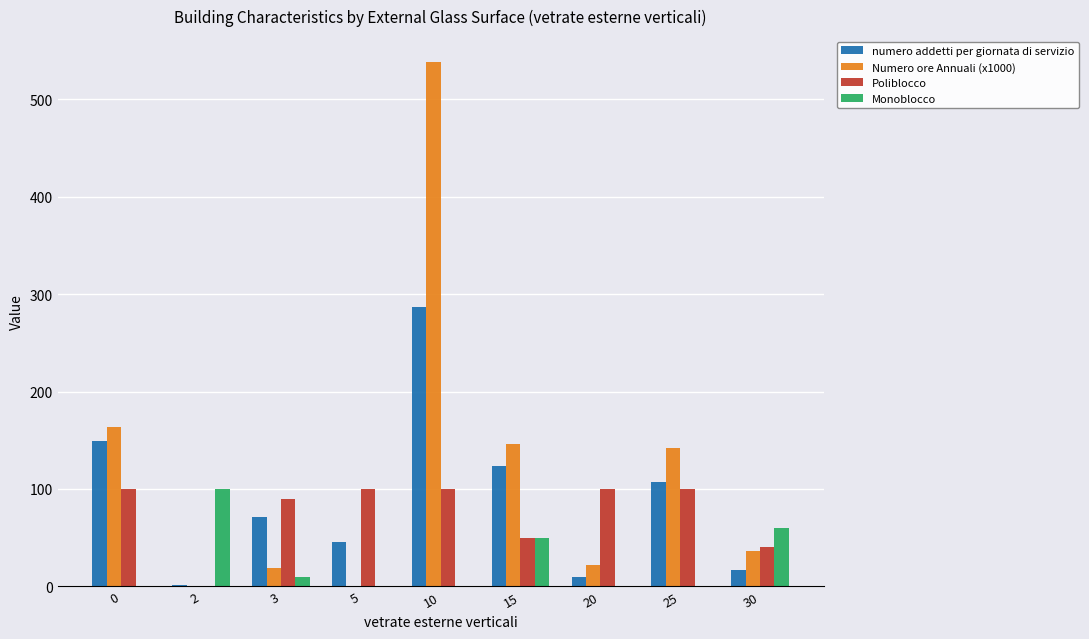

What are all the series names shown in the legend?

numero addetti per giornata di servizio, Numero ore Annuali (x1000), Poliblocco, Monoblocco